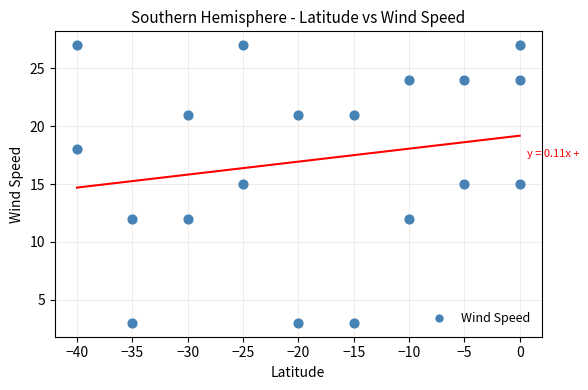

What is the range of X values (max minus min)?

40